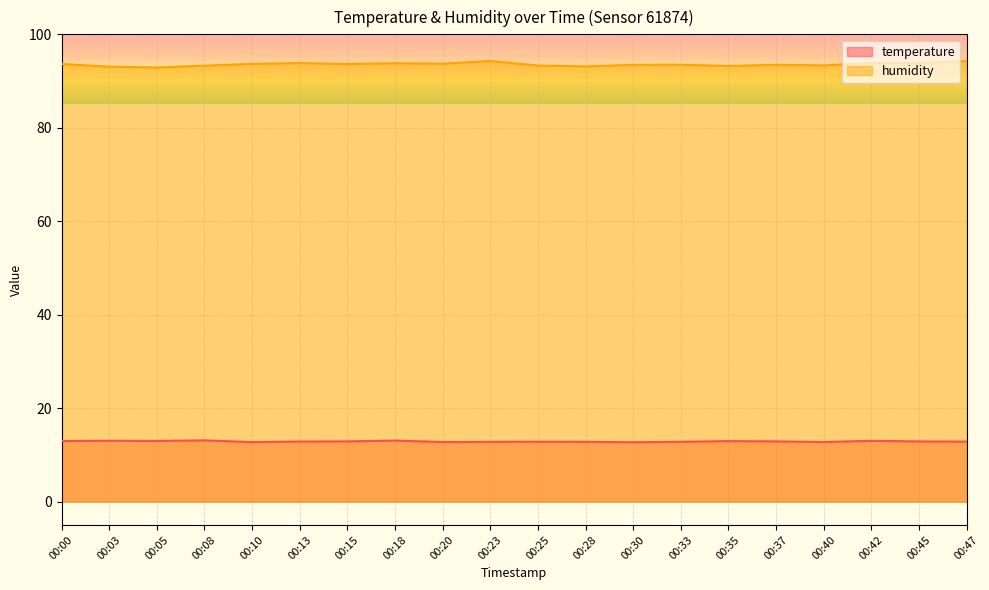

How many interior local valleys does the temperature series have?

5